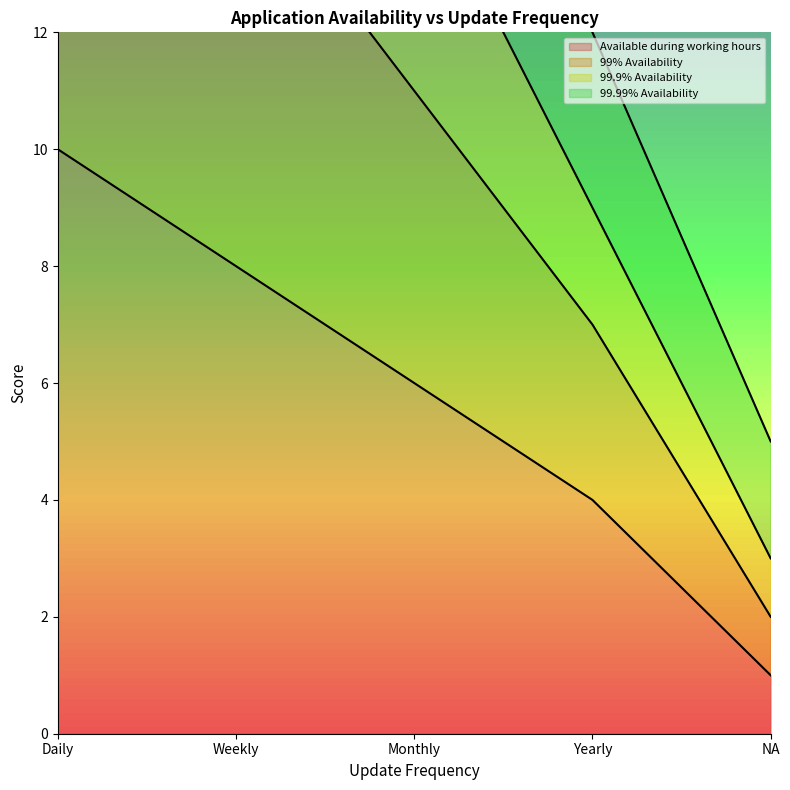

What is the average value of the 99% Availability (line) series?

11